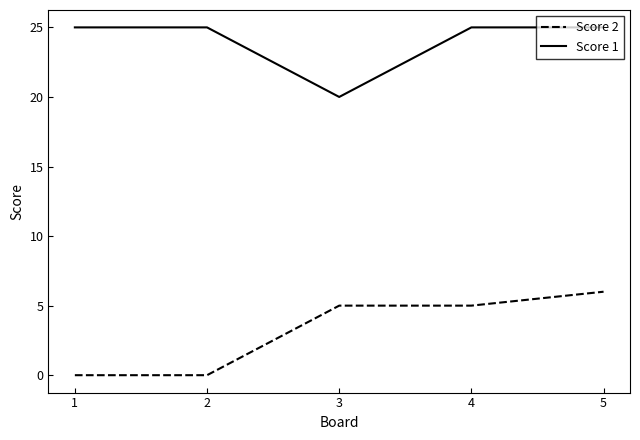

True or false: Score 2 has a value of 2 at 2.

False